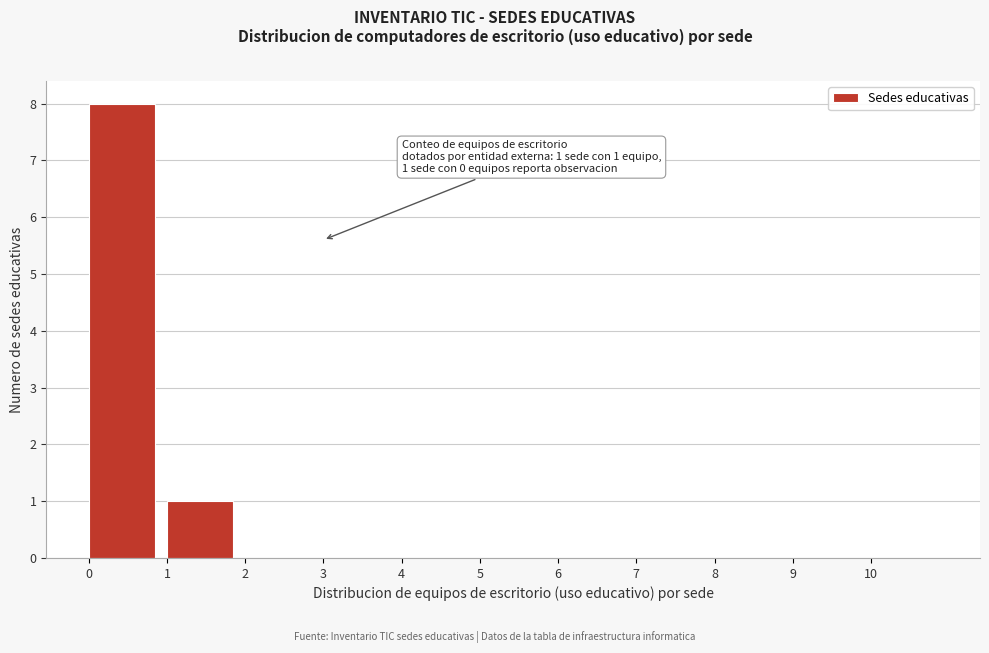

Which range on the x-axis has the tallest bar?

0 to 1